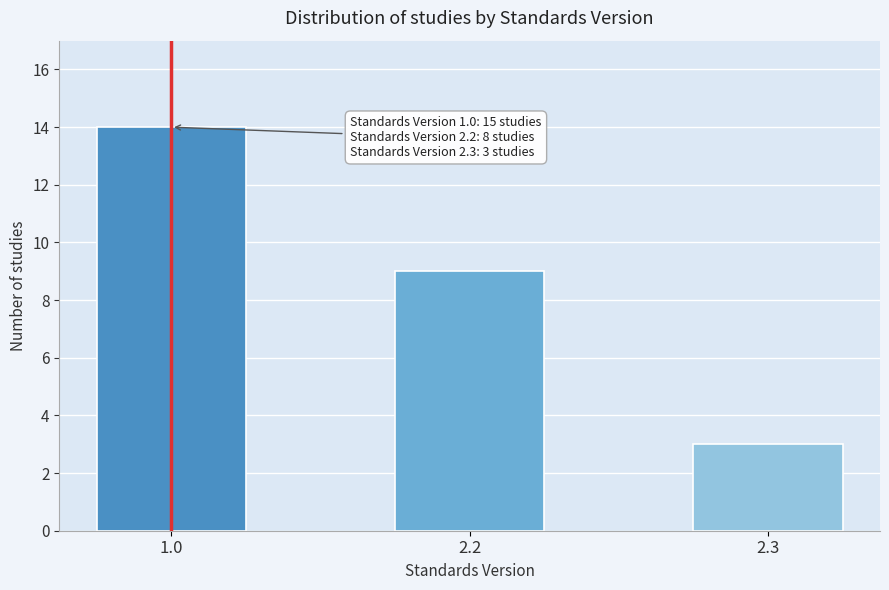

Reading left to right, extract all data points from this chart.

1.0=14	2.2=9	2.3=3